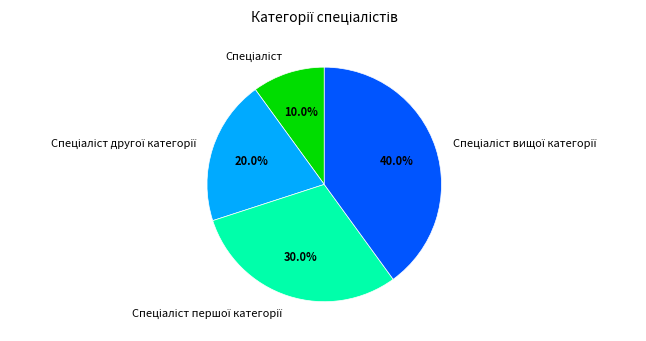

Is there a majority slice in this chart?

No